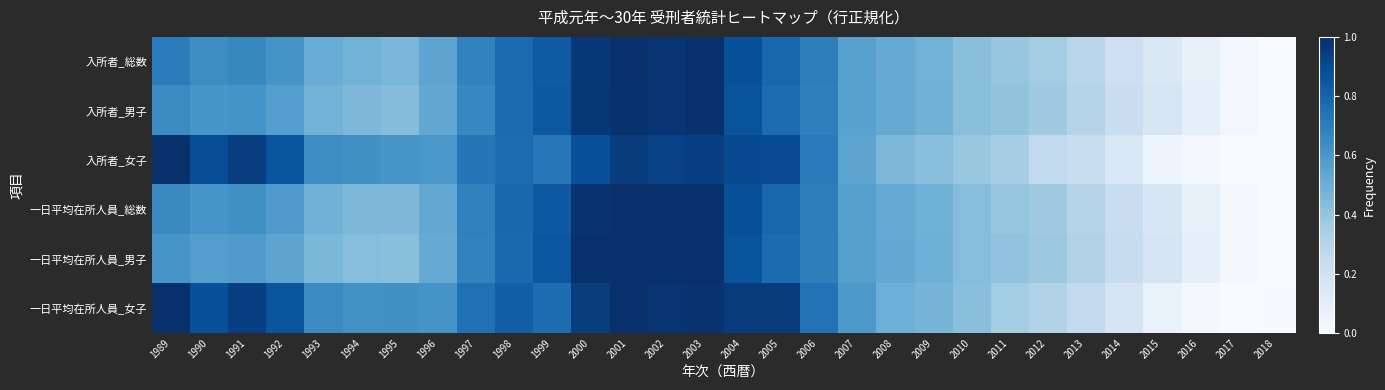

At 2015, list the series in order from smallest to largest.

入所者_女子, 一日平均在所人員_女子, 入所者_総数, 一日平均在所人員_総数, 入所者_男子, 一日平均在所人員_男子